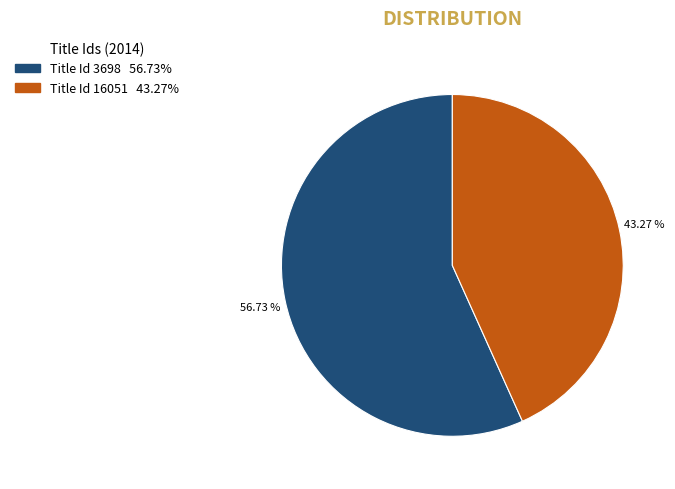

Is there a majority slice in this chart?

Yes